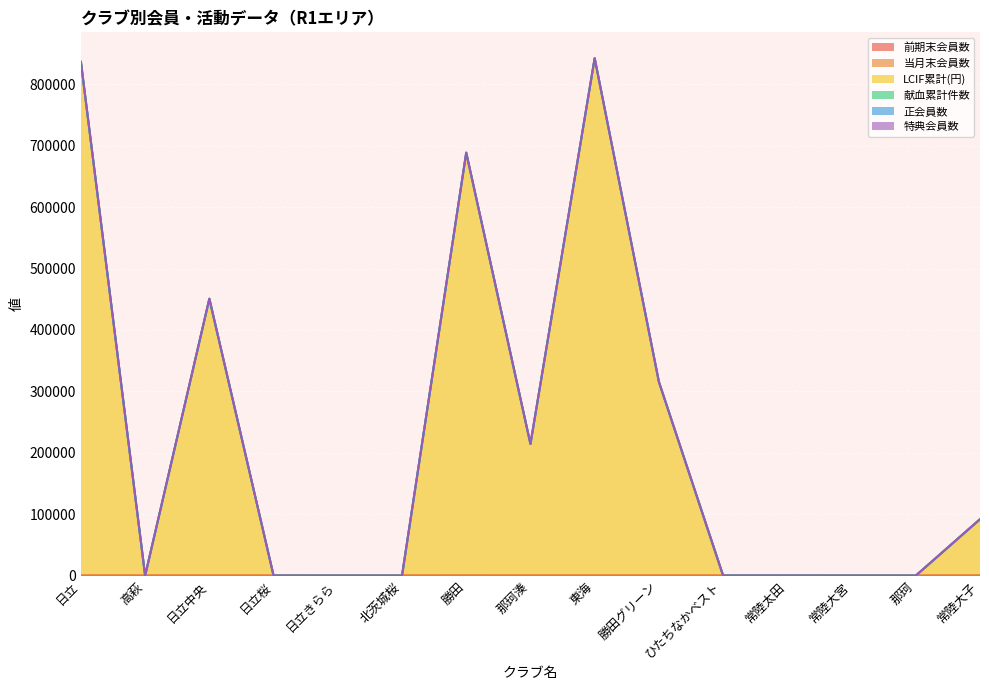

Is the value of 当月末会員数 at 高萩 greater than the value of 前期末会員数 at 勝田?

No